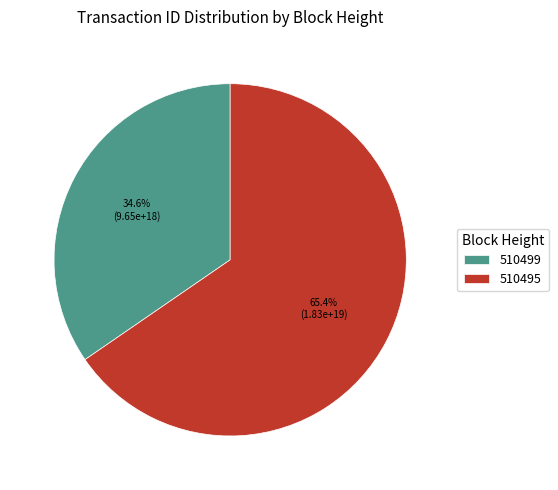

How many segments does this pie chart have?

2